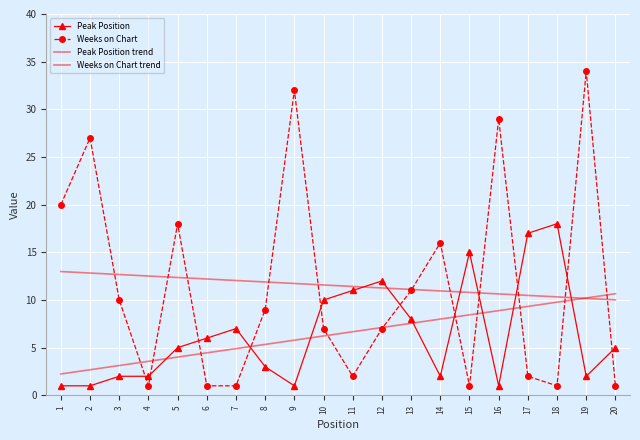

At how many categories does at least one series exceed 20?

4